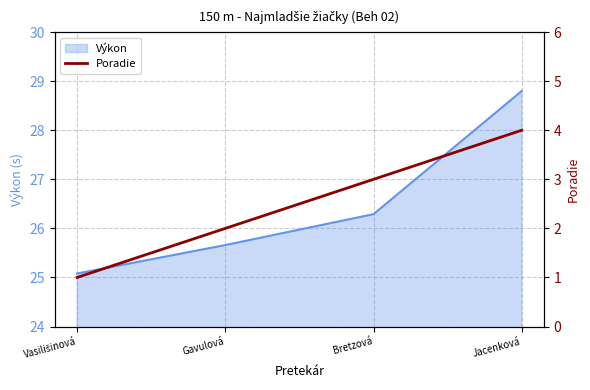

What is the greatest value displayed?

4